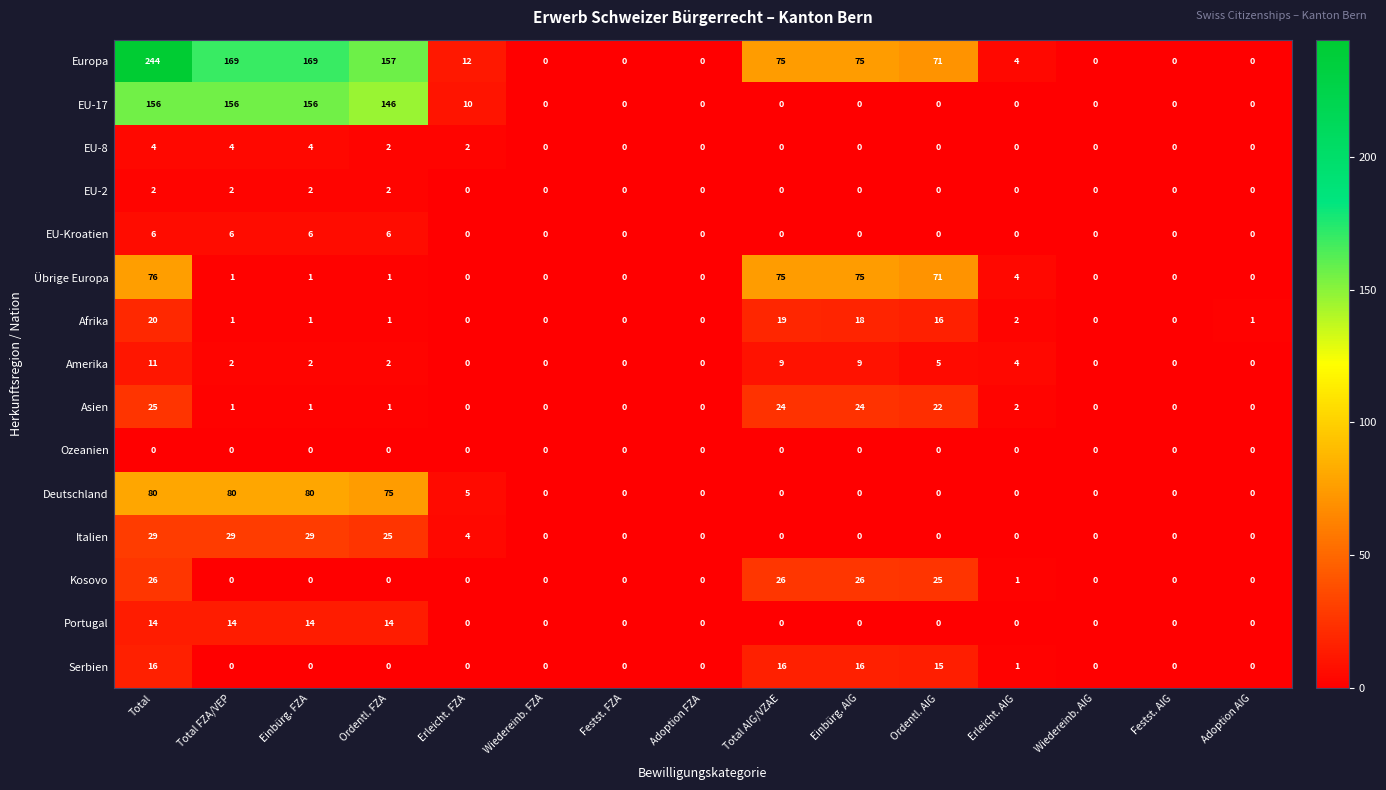

Which series changed the most between Erleicht. FZA and Erleicht. AIG?

EU-17